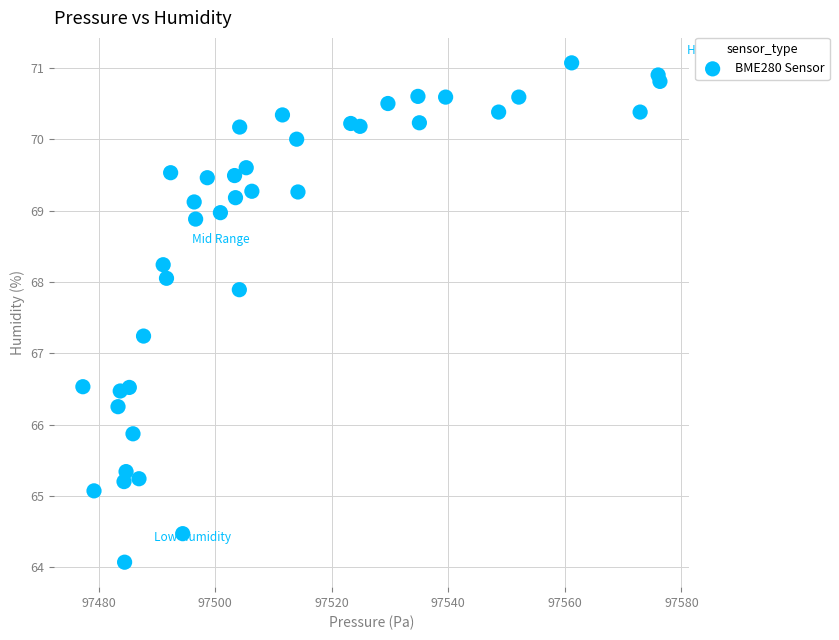

What Y value in the scatter plot is closest to 67?

67.2